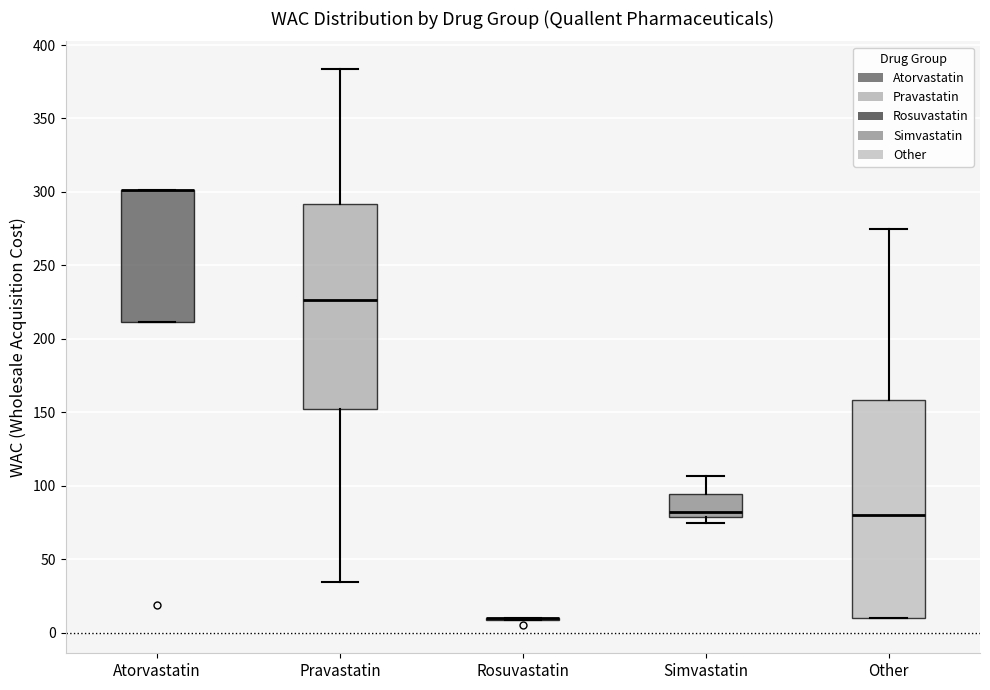

Reading left to right, transcribe this box plot: for each box, give where its median line is, the range the box spans, and where its two whiskers end, as read against the y-axis. The values are not printed on the chart, so give them approximately, as read against the axis.

Atorvastatin: median 300 (drawn on the box's upper edge), box 210 to 300, whiskers 210 to 300
Pravastatin: median 225, box 150 to 290, whiskers 35 to 385
Rosuvastatin: box collapsed to a line at 10, whiskers 10 to 10
Simvastatin: median 80 (just above the box's lower edge), box 80 to 95, whiskers 75 to 105
Other: median 80, box 10 to 160, whiskers 10 to 275